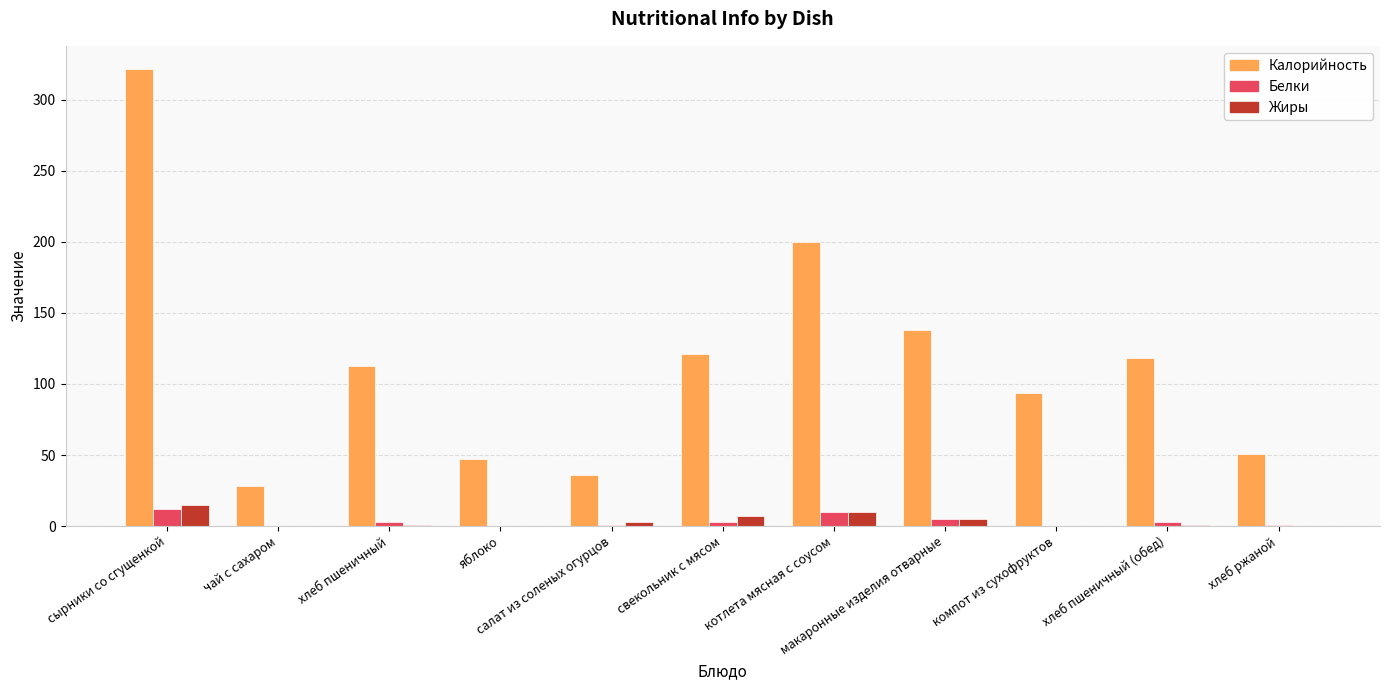

What is the sum of all Жиры values?

42